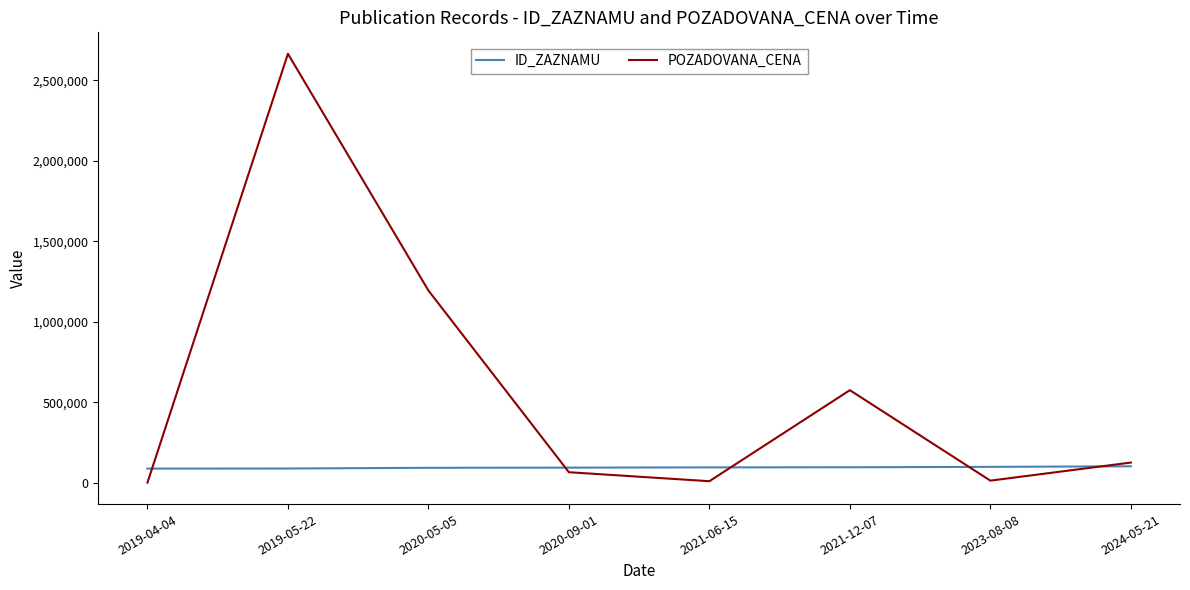

Where is the first local maximum for POZADOVANA_CENA?

2019-05-22